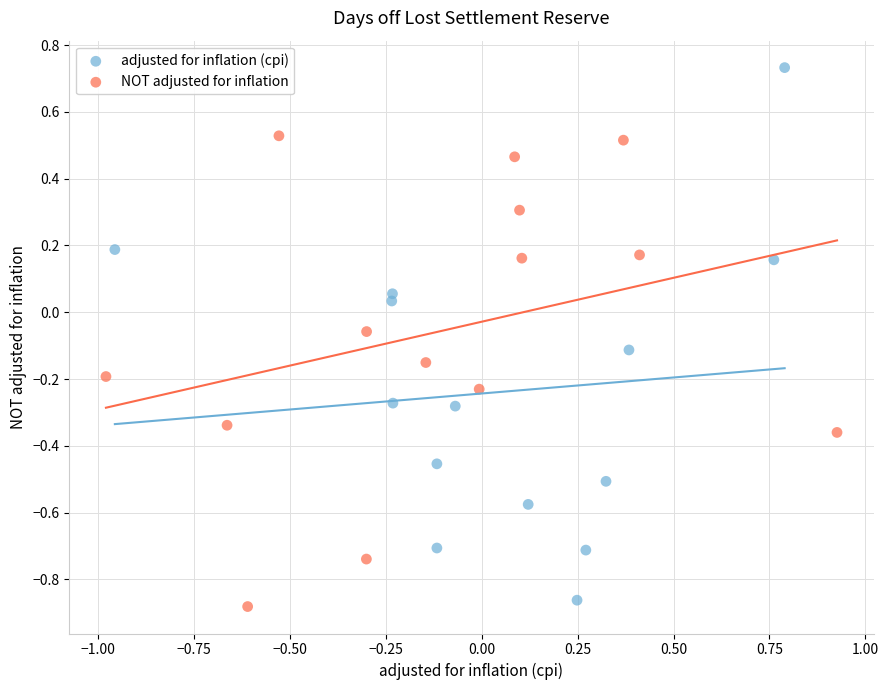

Which series contains the highest Y value?

adjusted for inflation (cpi)